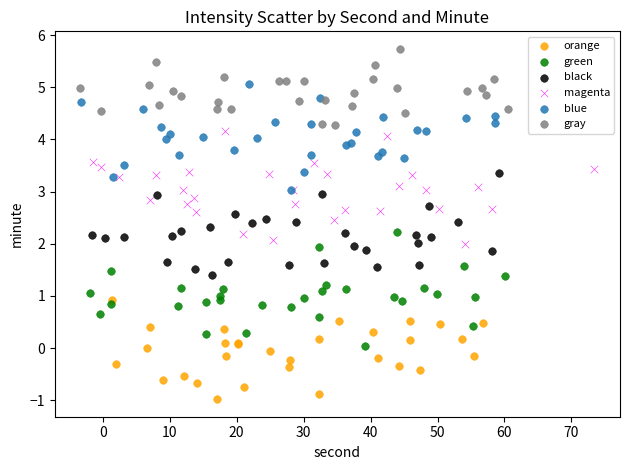

Which series contains the lowest Y value?

orange